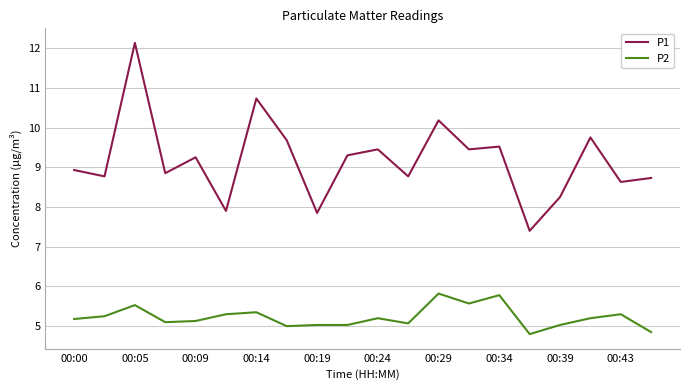

What is the difference between the maximum and minimum values in the P1 series?

4.7